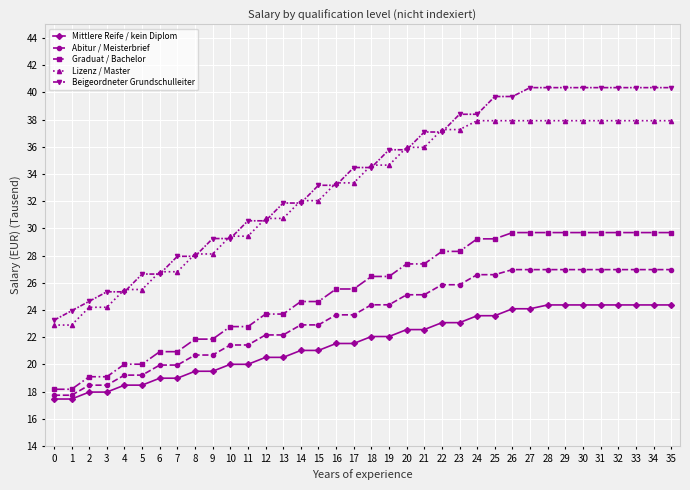

True or false: Abitur / Meisterbrief and Graduat / Bachelor intersect in this chart.

False